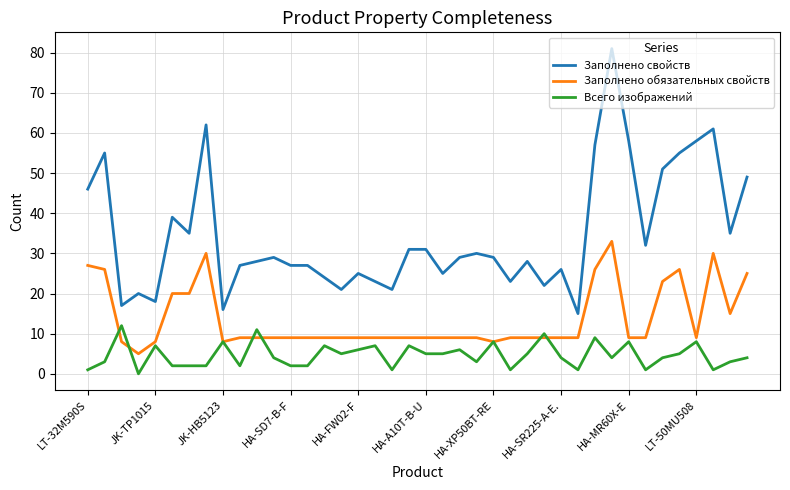

Rank the series by their average value, from lowest to highest.

Всего изображений, Заполнено обязательных свойств, Заполнено свойств